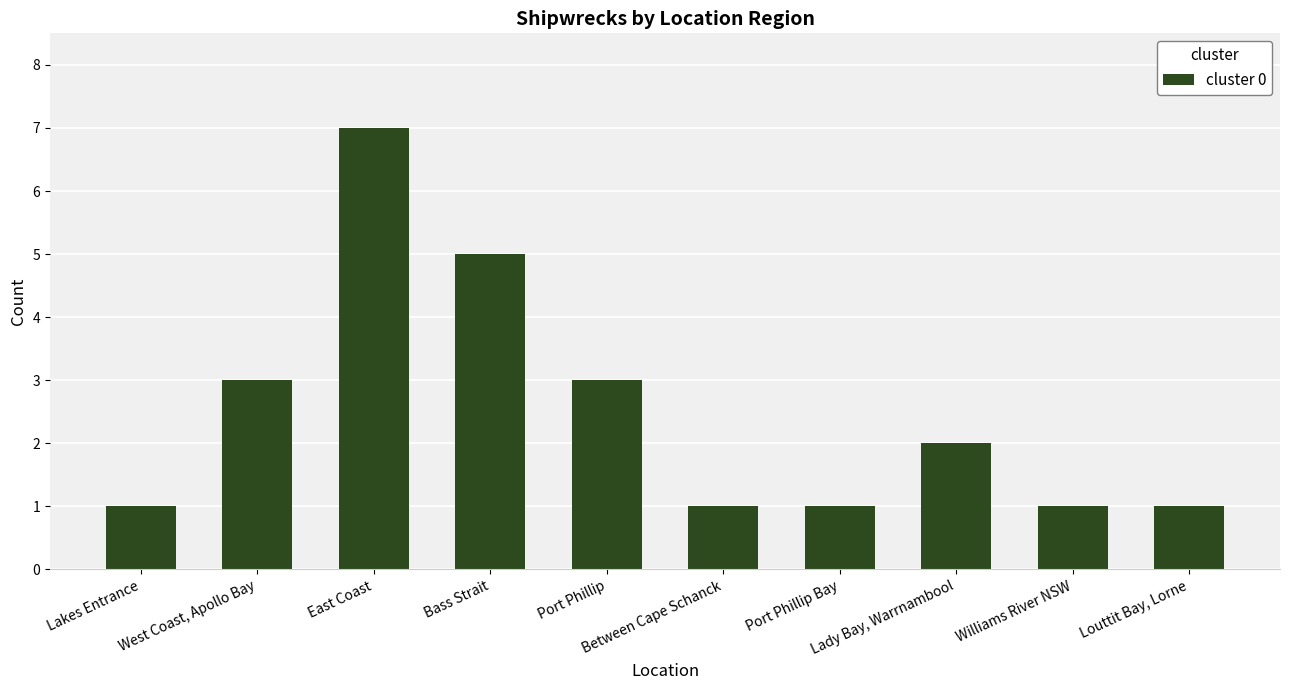

Read the value at East Coast.

7